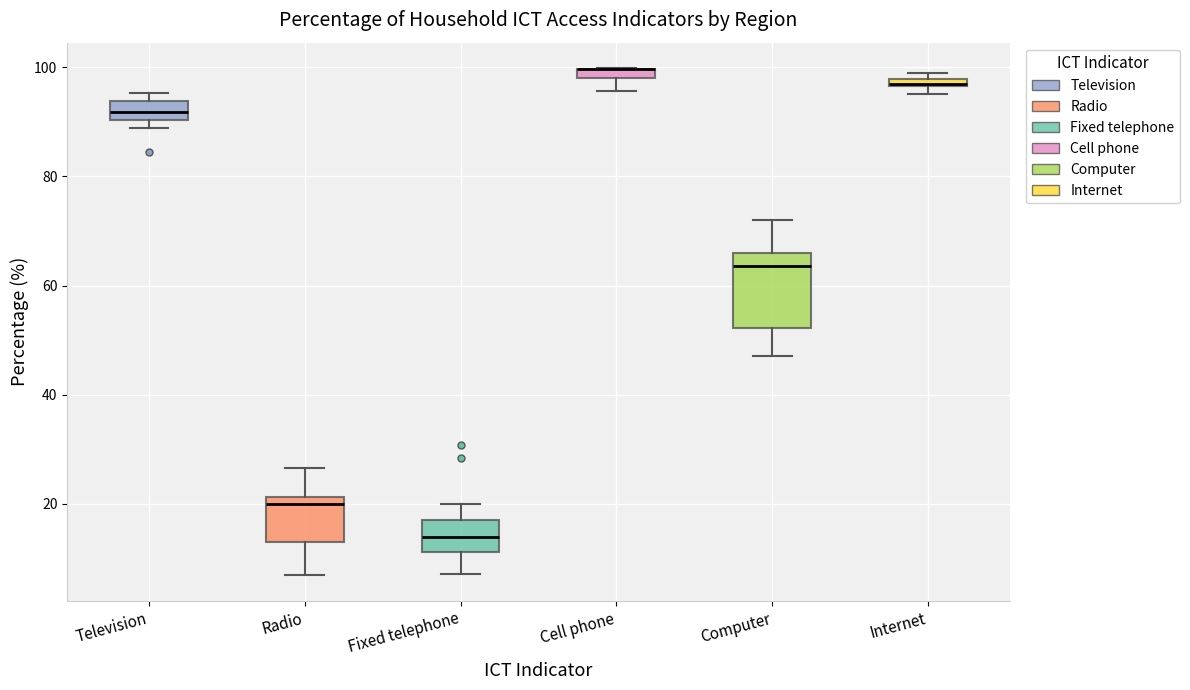

Comparing the boxes themselves (not the whiskers), which one is the tallest?

Computer